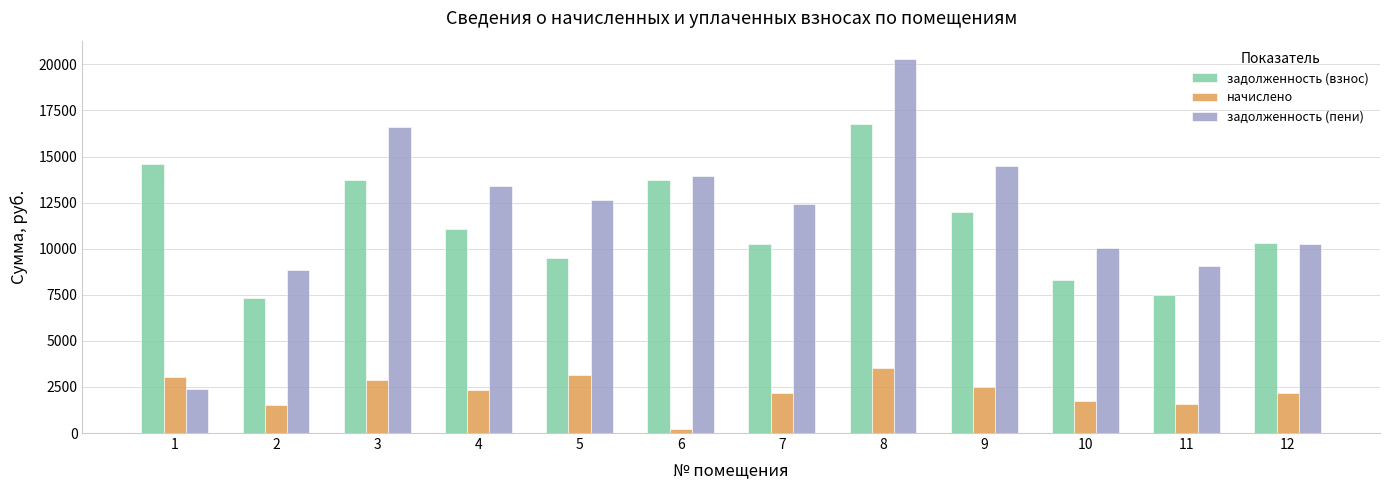

What is the lowest value of the задолженность (взнос) series?

7309.0